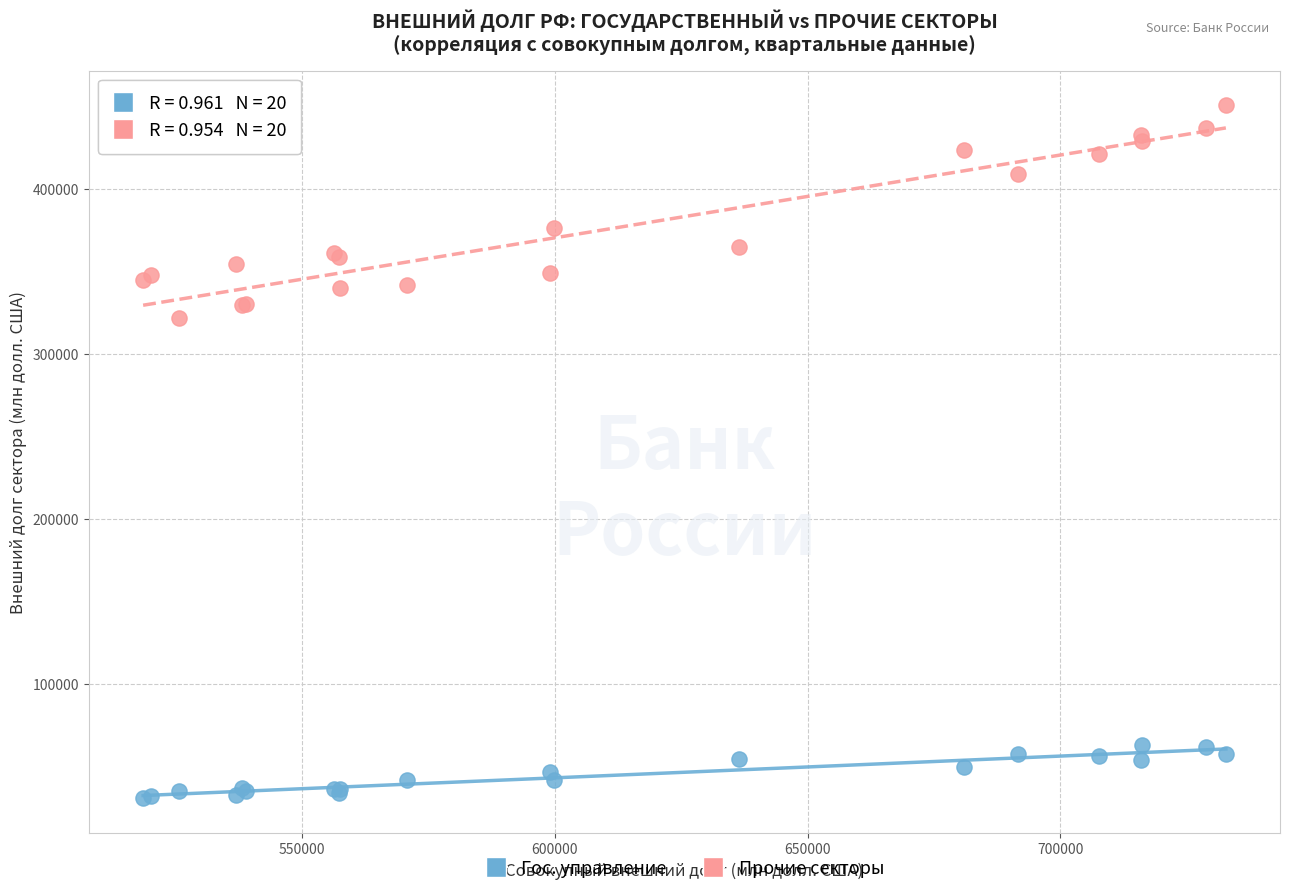

Across all series, what Y value is closest to 240542?

321747